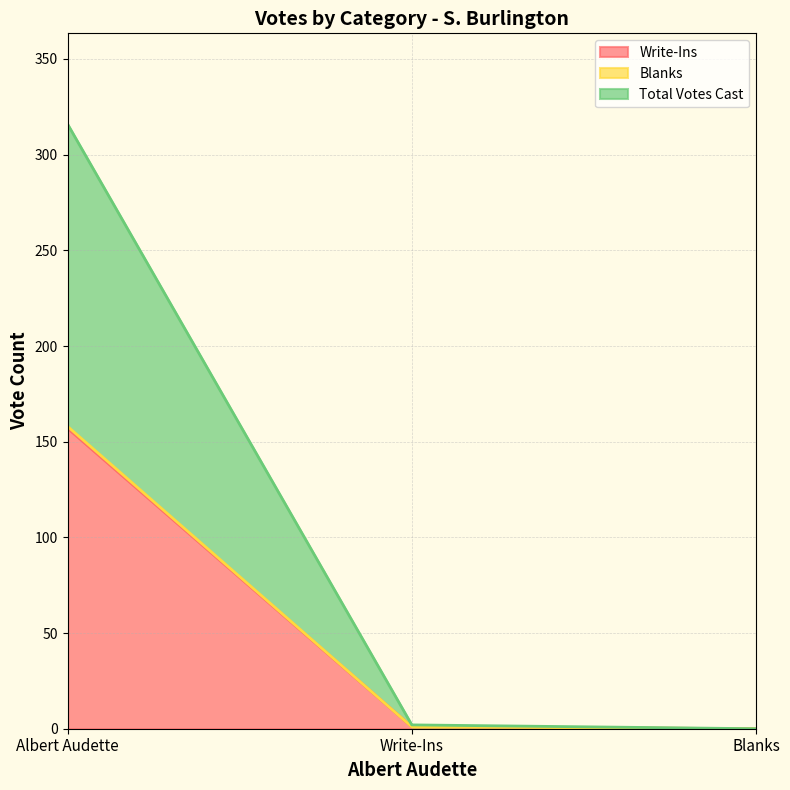

What is the label of the 3rd point from the right?

Albert Audette